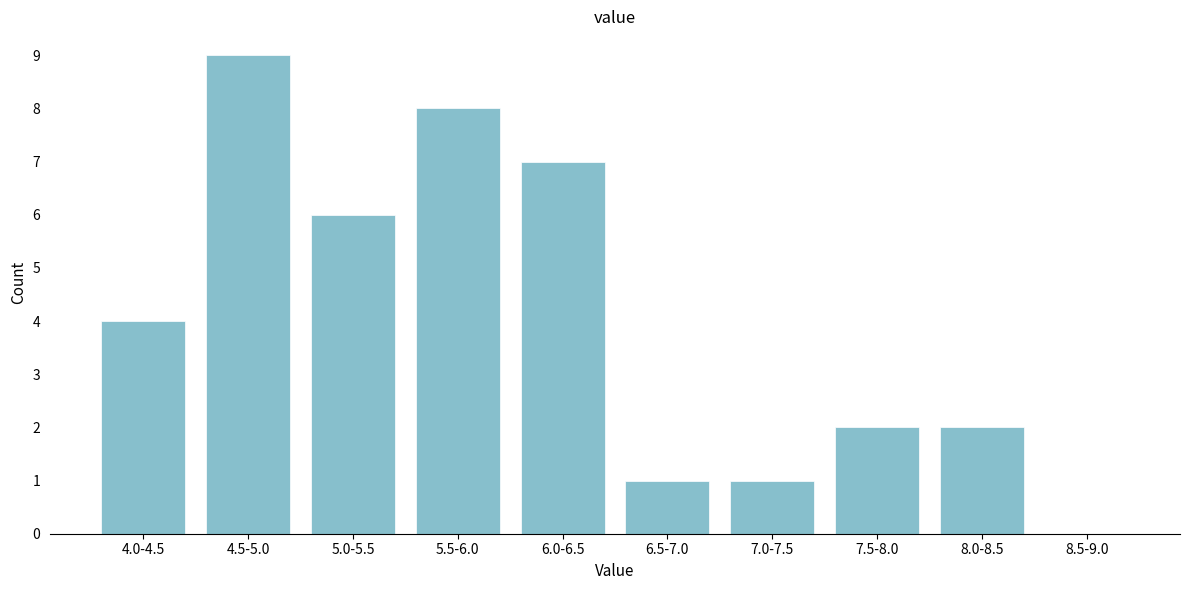

Reading left to right, transcribe all the data shown in this chart.

4.0-4.5=4	4.5-5.0=9	5.0-5.5=6	5.5-6.0=8	6.0-6.5=7	6.5-7.0=1	7.0-7.5=1	7.5-8.0=2	8.0-8.5=2	8.5-9.0=0